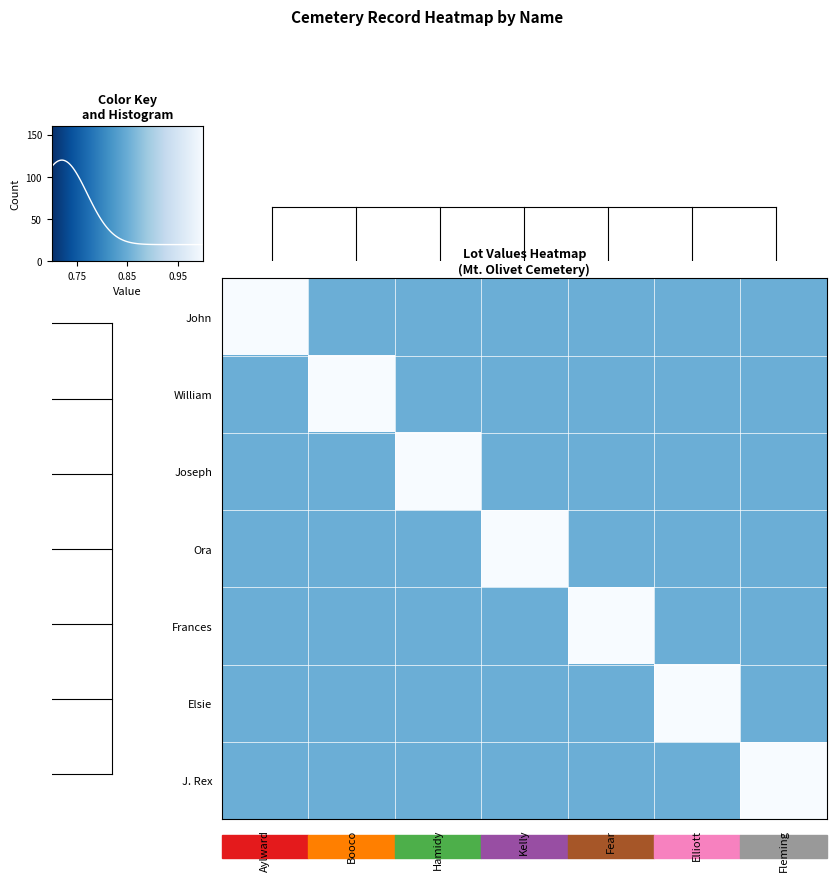

The value of John at Fear is 0.4. True or false?

False